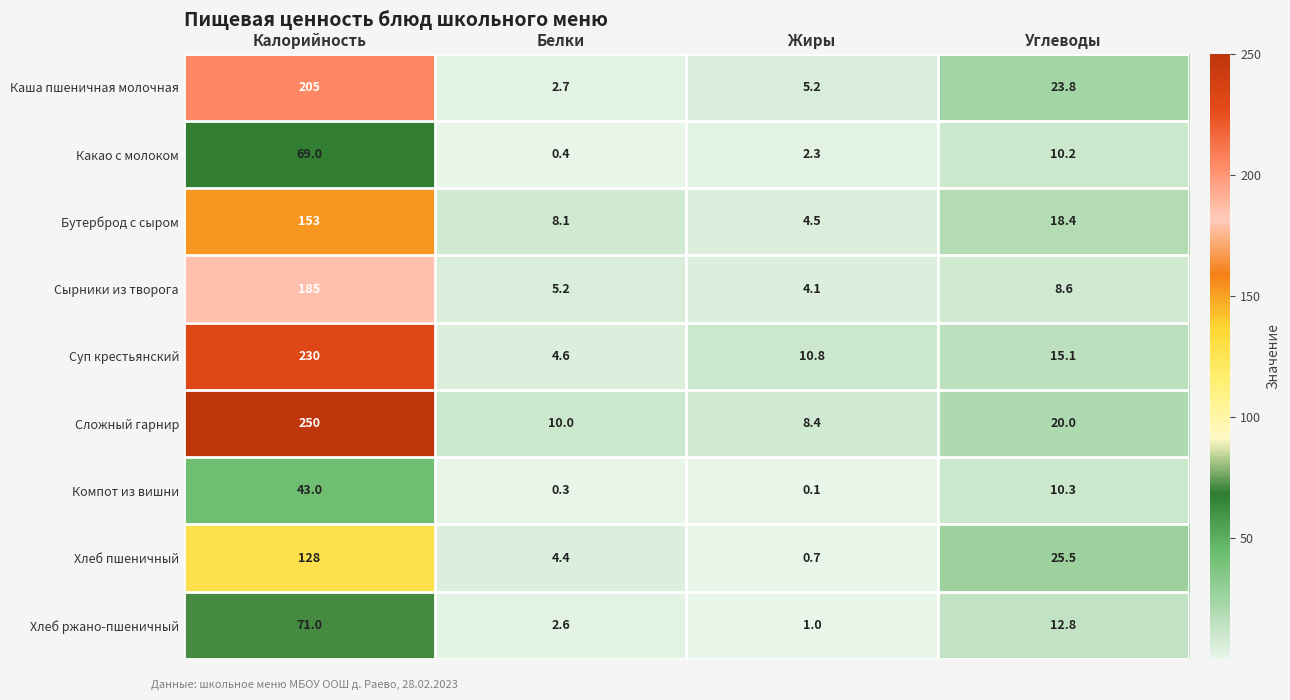

At which category is the sum across all series the highest?

Калорийность